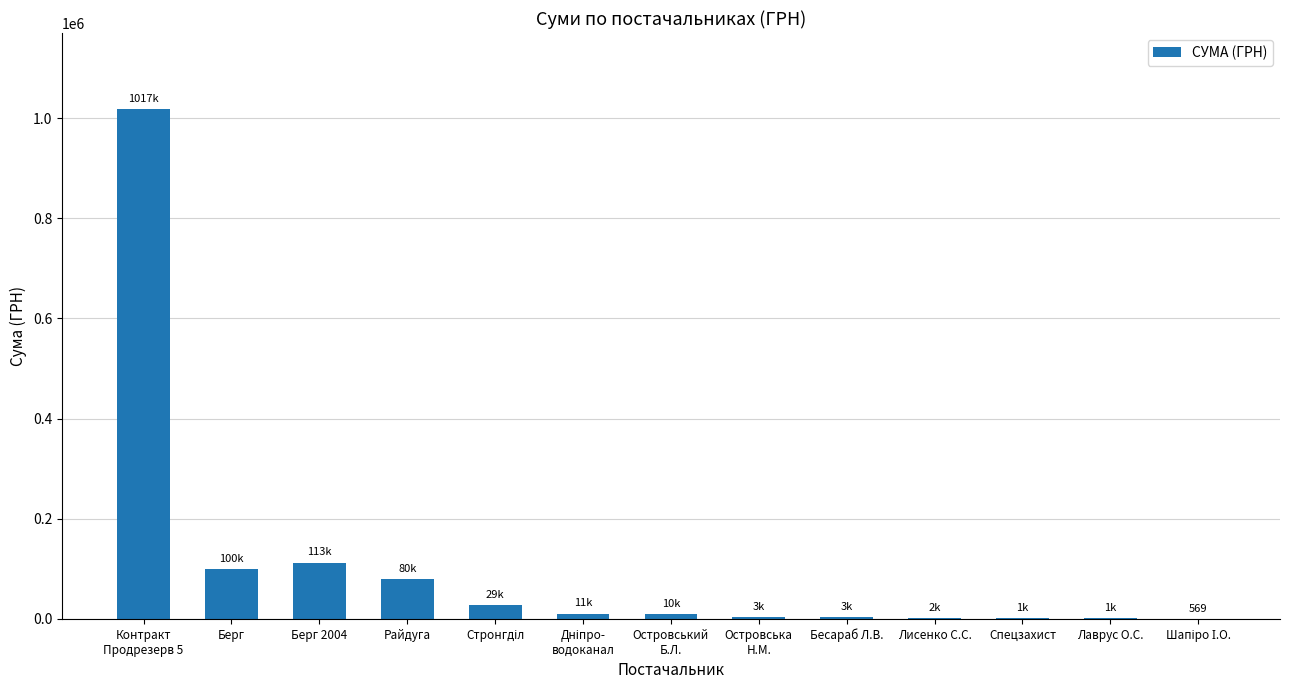

Read the value at Островський
Б.Л..

9569.1